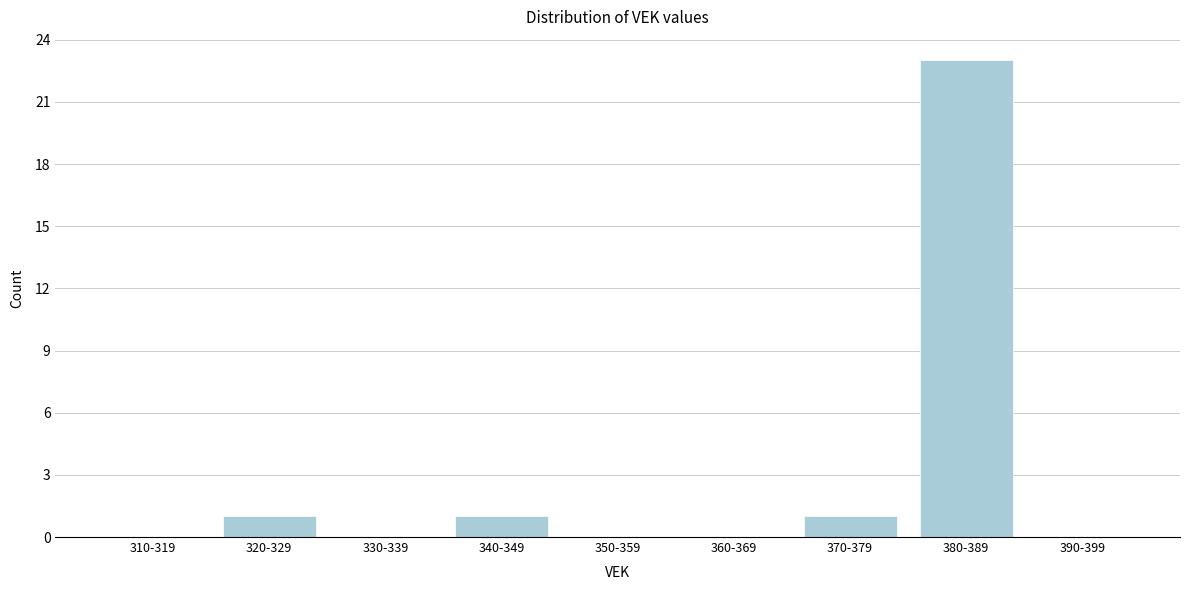

Reading right to left, list all the values displayed in this chart.

390-399=0	380-389=23	370-379=1	360-369=0	350-359=0	340-349=1	330-339=0	320-329=1	310-319=0